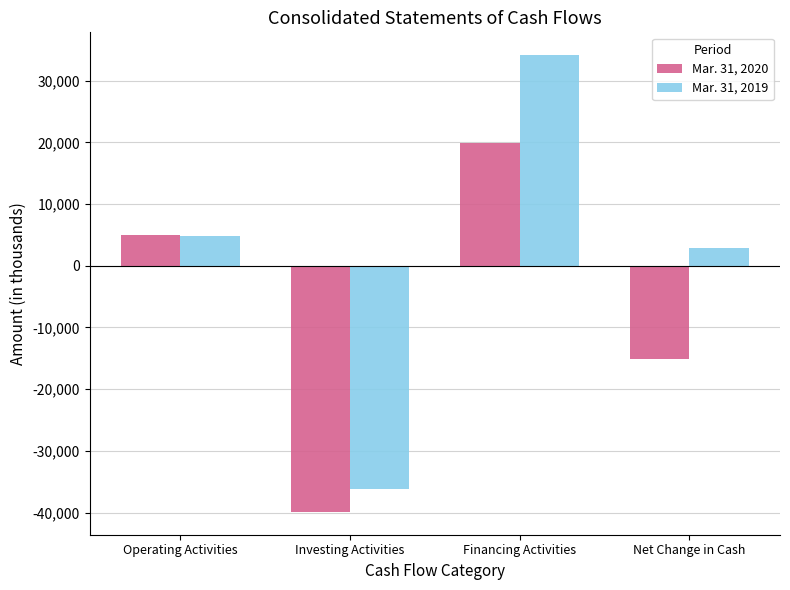

List the series in order of their overall mean, highest first.

Mar. 31, 2019, Mar. 31, 2020